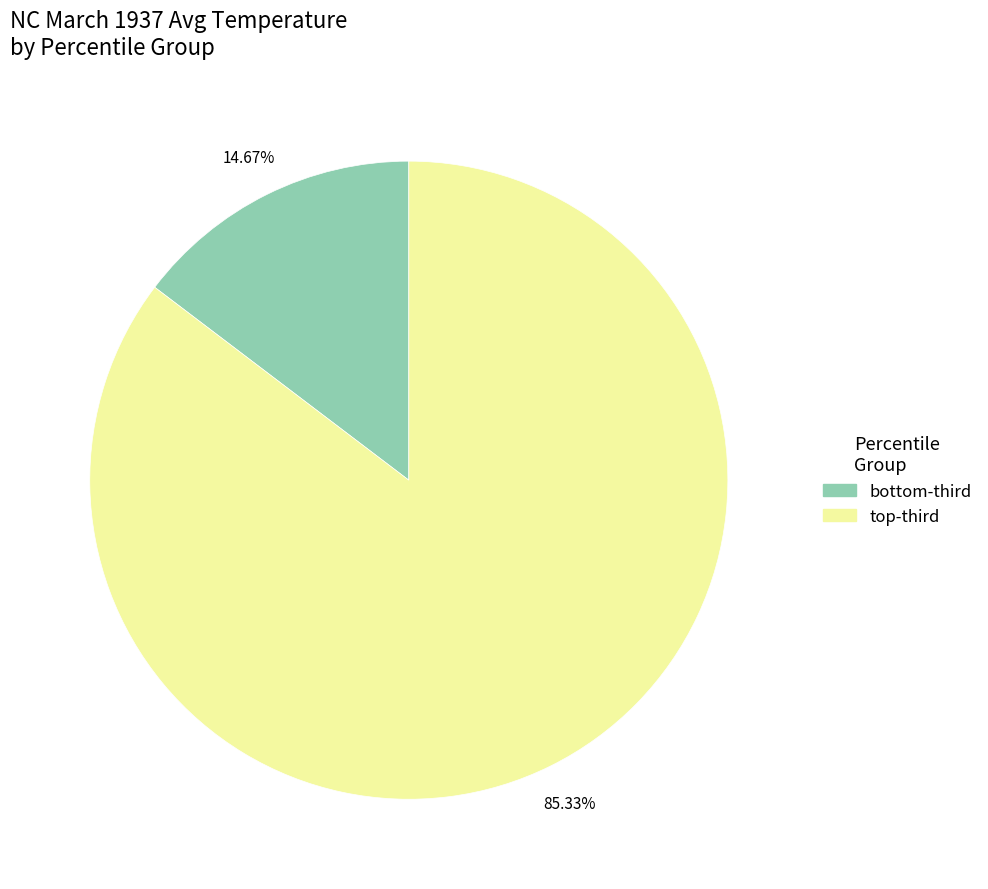

Rank the categories by value from highest to lowest.

top-third, bottom-third